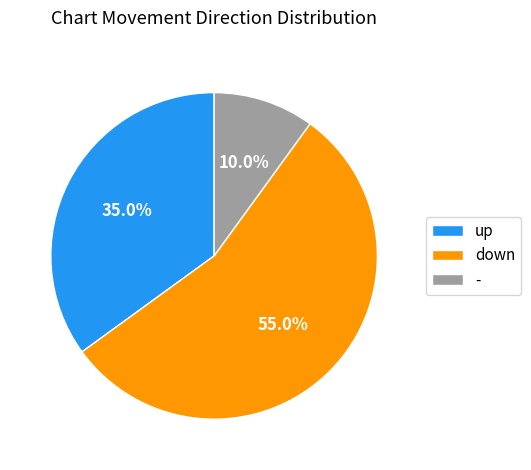

To the nearest percent, what percentage of the pie is up?

35%